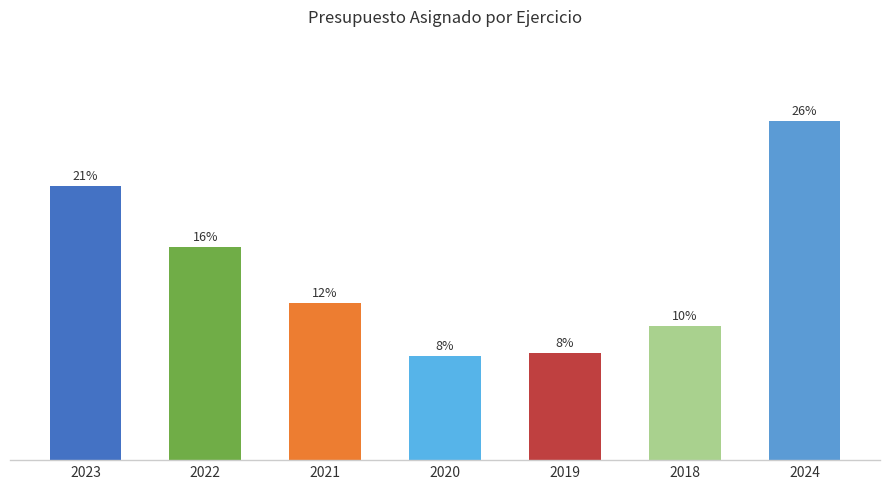

What is the approximate value at 2021?

11.8